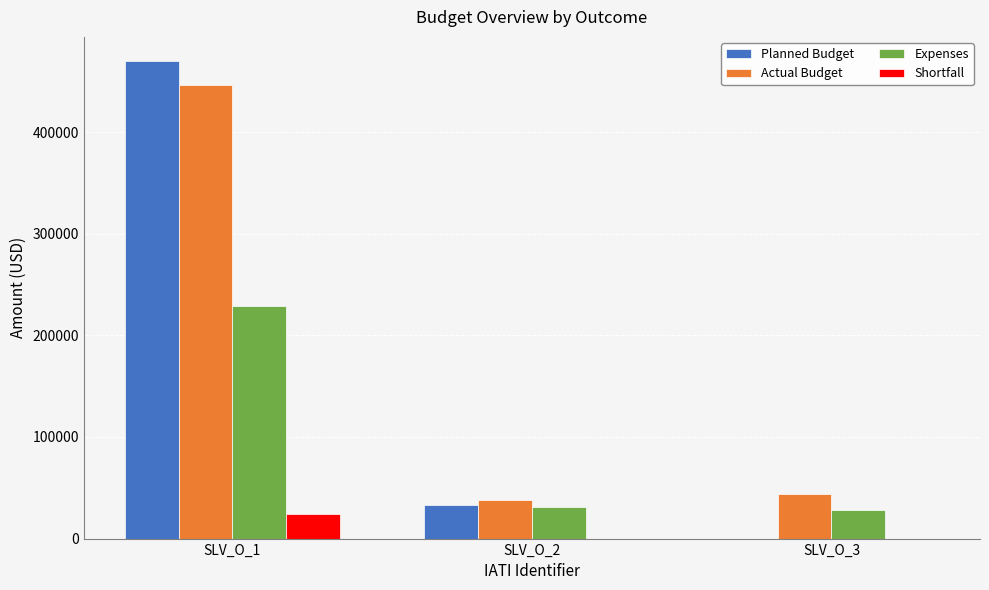

Which series has the widest spread of values?

Planned Budget